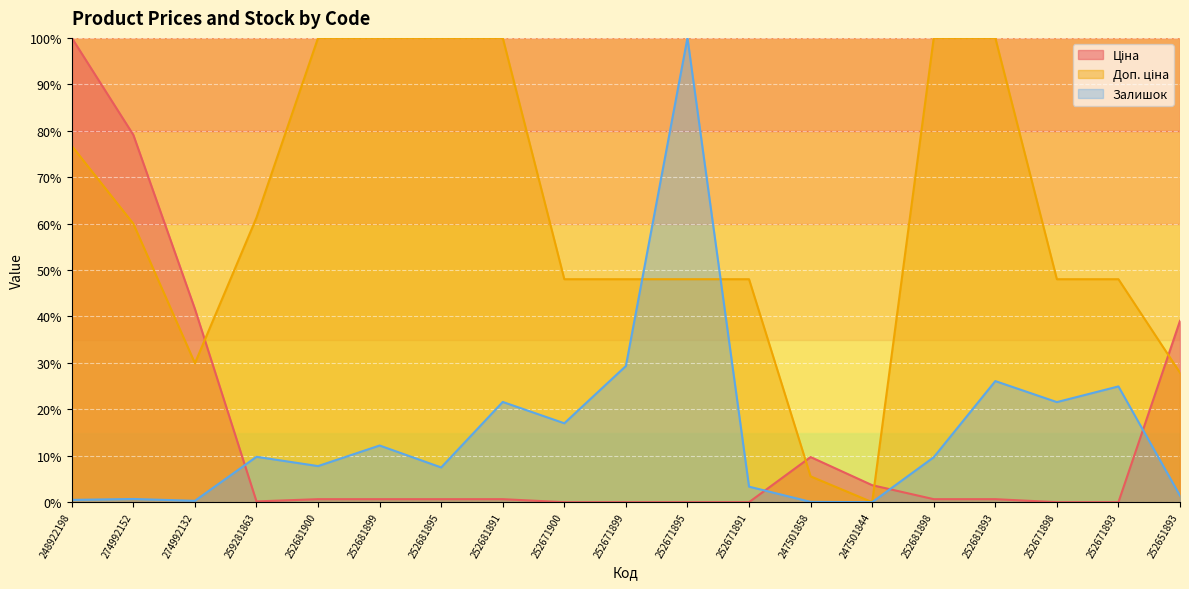

What is the label of the 12th point from the left?

252671891